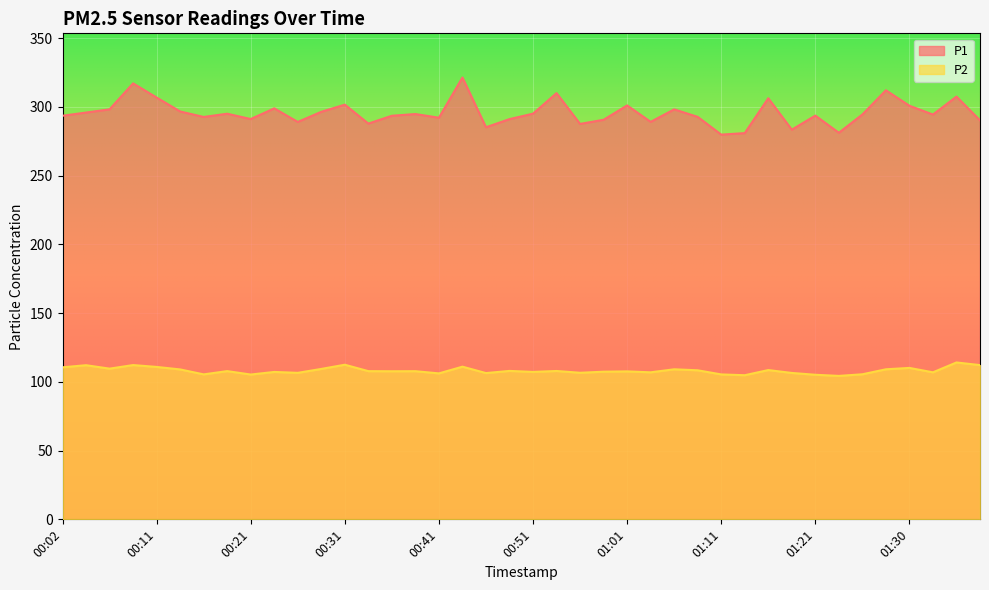

True or false: P1 and P2 intersect in this chart.

False